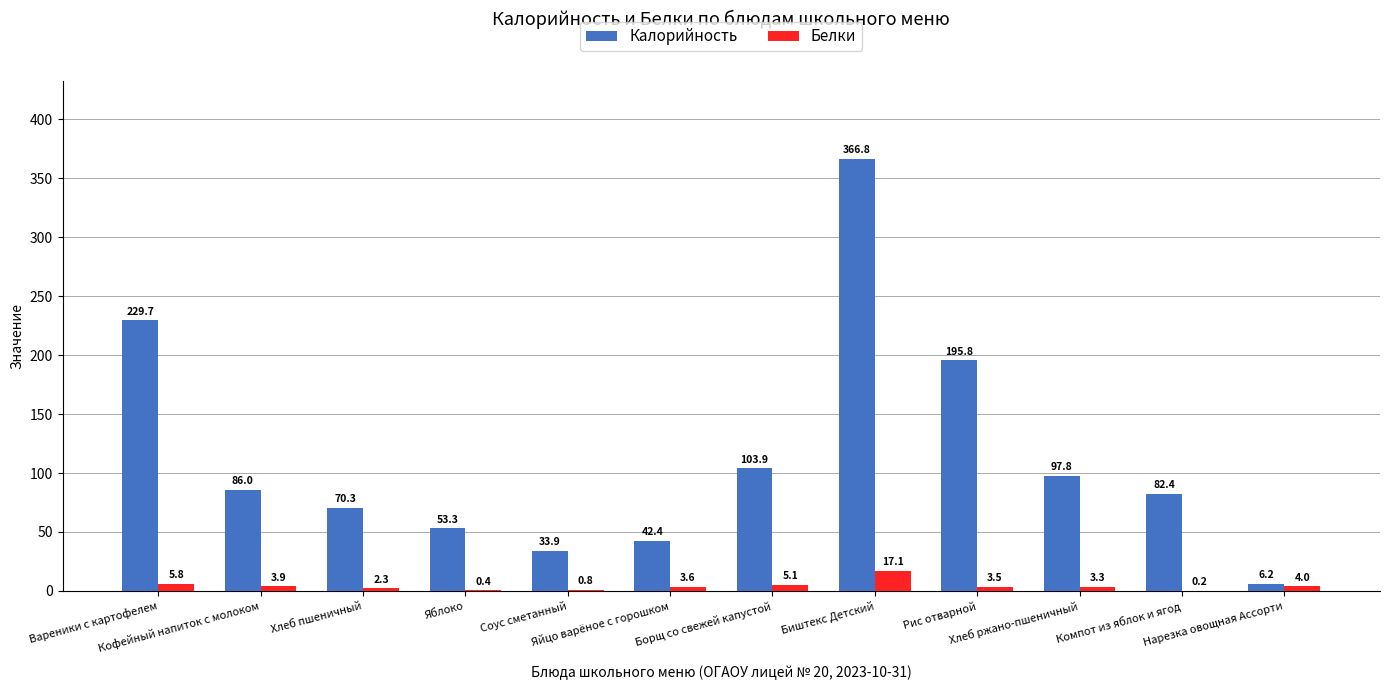

What is the approximate value of Белки at Хлеб ржано-пшеничный?

3.3